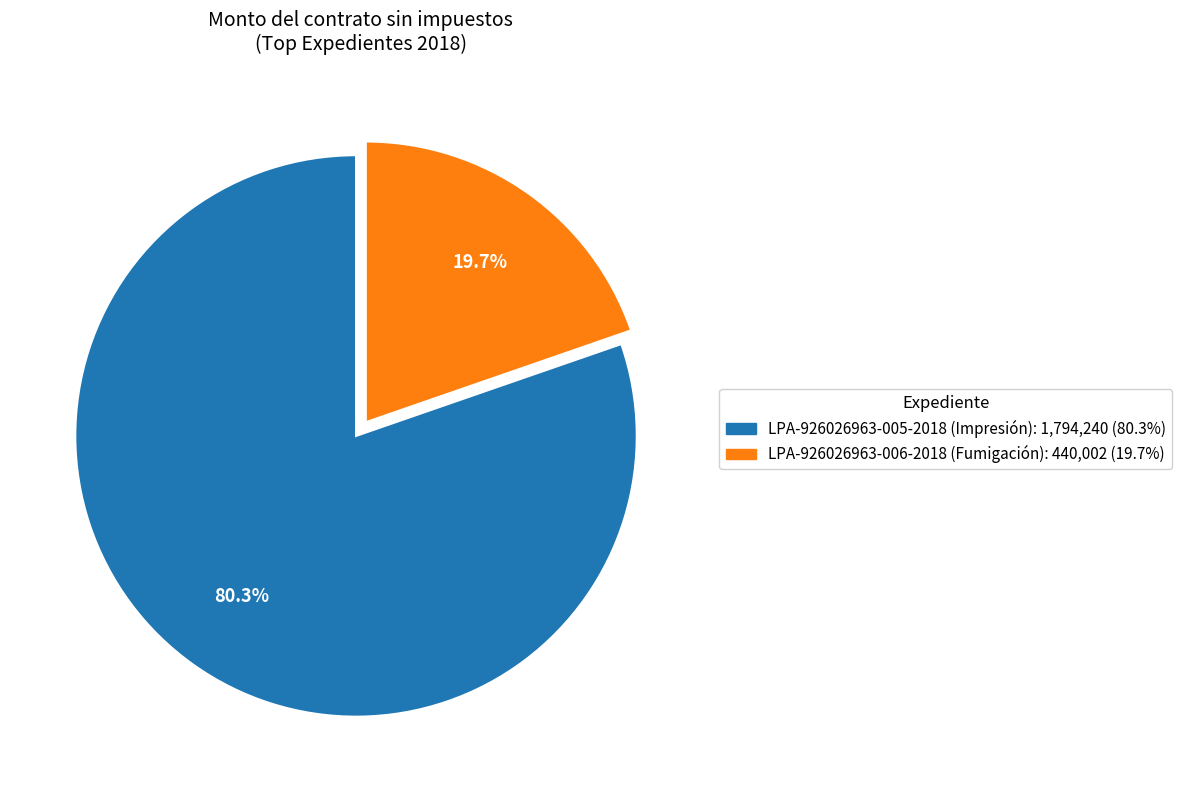

Count the number of slices in the pie.

2